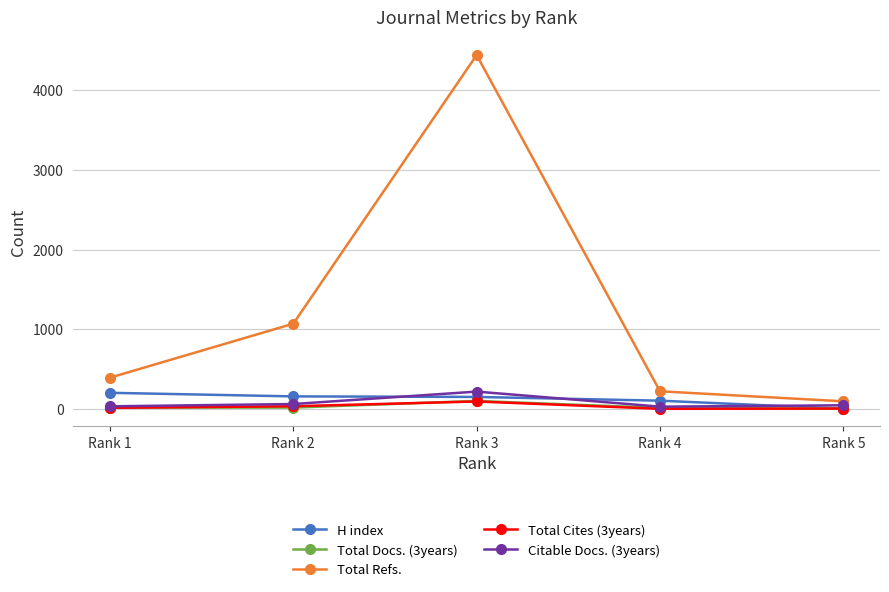

What is the total value across all series at Rank 2?

1337